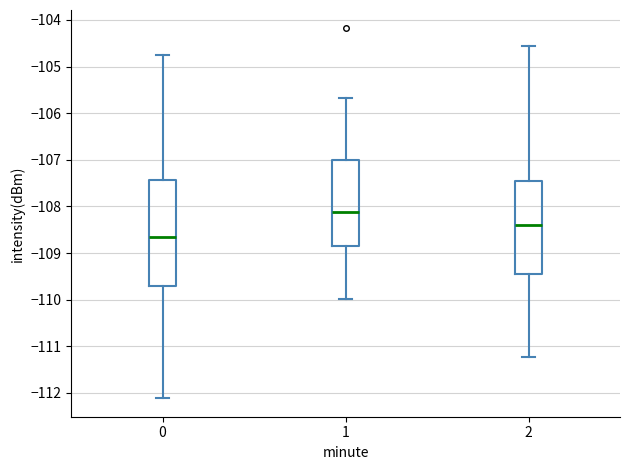

Reading left to right, read every box against the y-axis: the position of its median line, the range the box covers, and the ends of its whiskers. The values are not printed on the chart, so give them approximately, as read against the axis.

0: median -108.7, box -109.7 to -107.4, whiskers -112.1 to -104.8
1: median -108.1, box -108.9 to -107.0, whiskers -110.0 to -105.7
2: median -108.4, box -109.5 to -107.5, whiskers -111.2 to -104.6